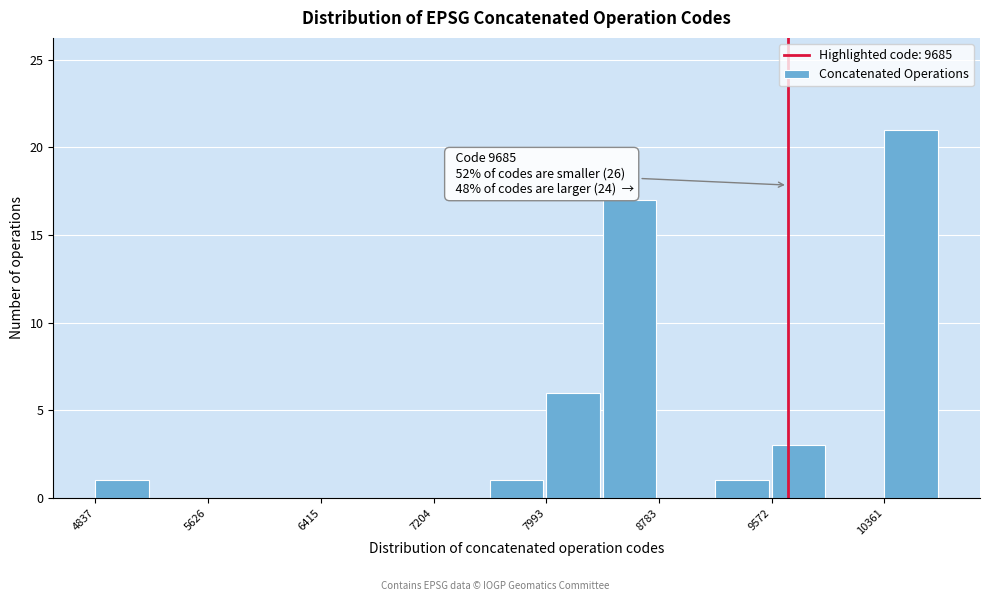

Around what value on the x-axis is the tallest bar? Give the approximate position of its centre, as read against the axis.

10500